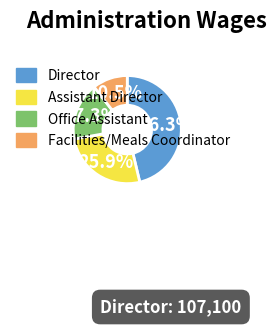

Is the sum of Facilities/Meals Coordinator and Office Assistant greater than half?

No